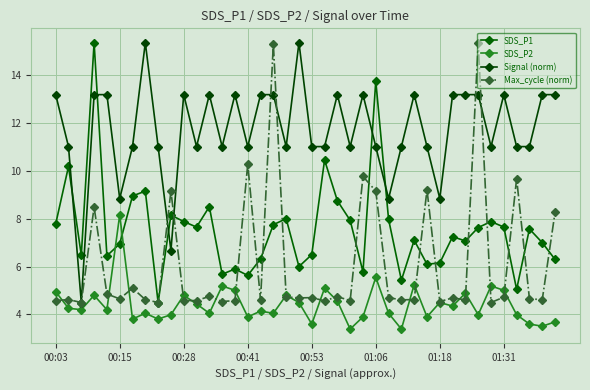

How many lines are shown in the chart?

4